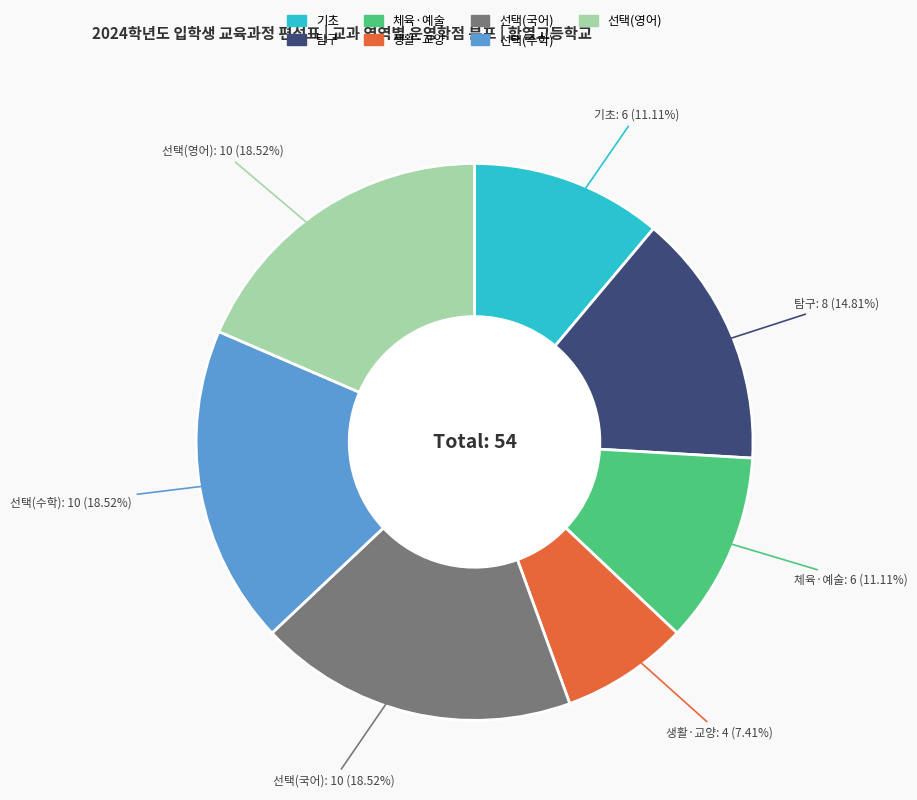

To the nearest percent, what is the difference between the 탐구 and 기초 slice percentages?

4%